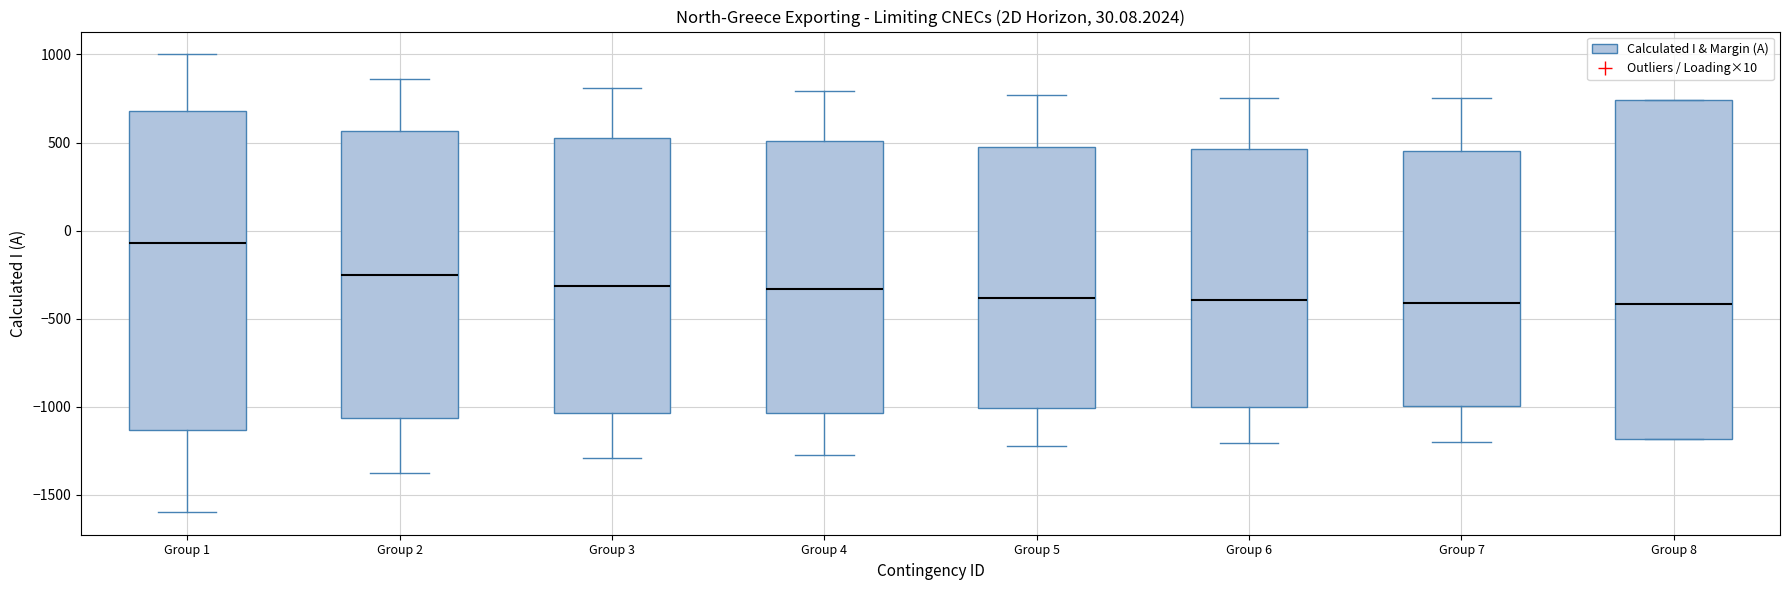

Which box is the tallest, from its lower edge to its upper edge?

Group 8